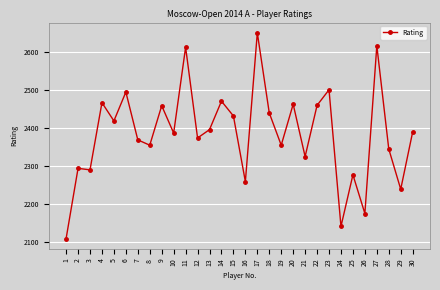

What is the value of the 30th point from the left?

2390